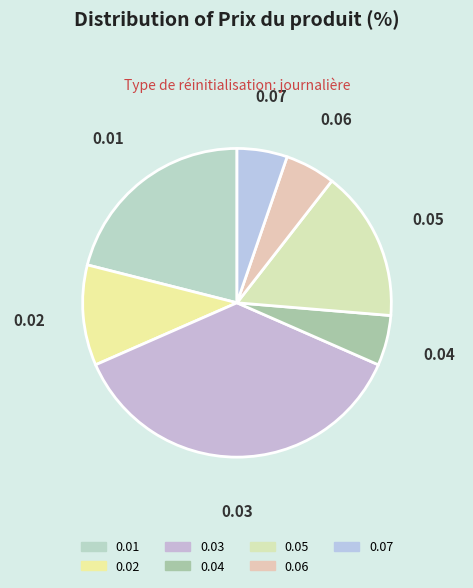

What is the ratio of the value at 0.07 to the value at 0.01?

0.3